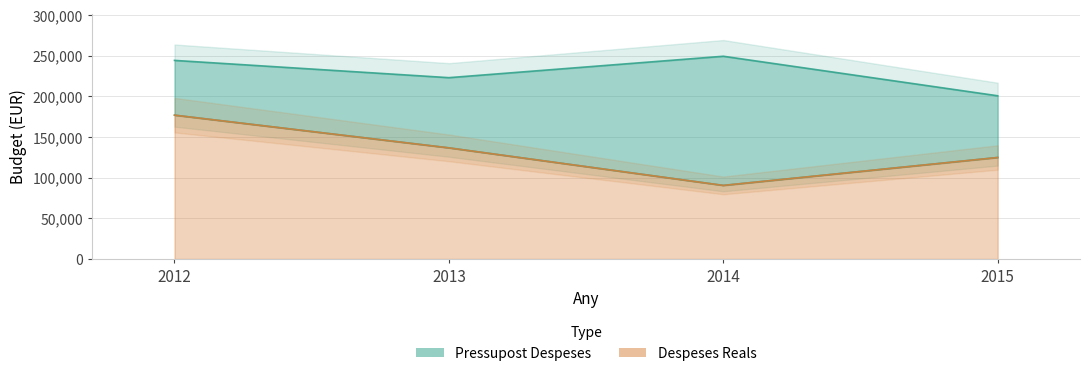

Between 2012 and 2015, which is larger?

2012